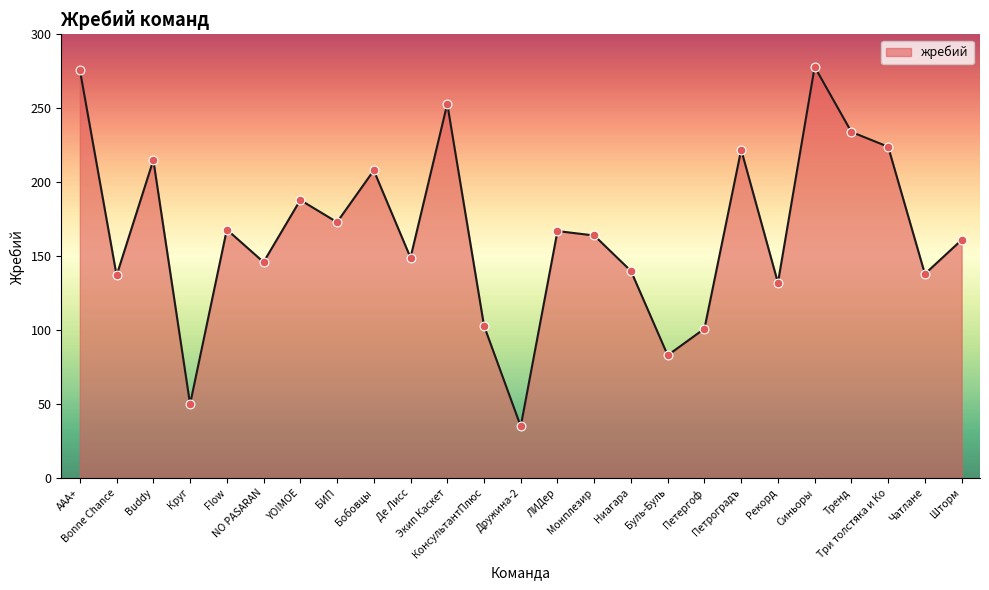

Between Буль-Буль and Круг, which is larger?

Буль-Буль